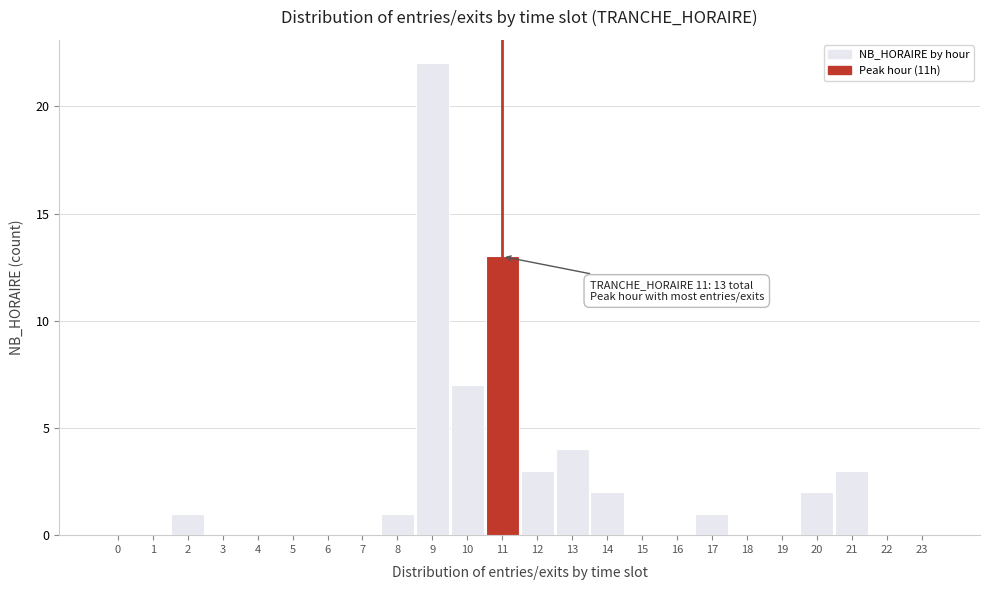

Reading right to left, list all the values displayed in this chart.

23=0	22=0	21=3	20=2	19=0	18=0	17=1	16=0	15=0	14=2	13=4	12=3	11=13	10=7	9=22	8=1	7=0	6=0	5=0	4=0	3=0	2=1	1=0	0=0